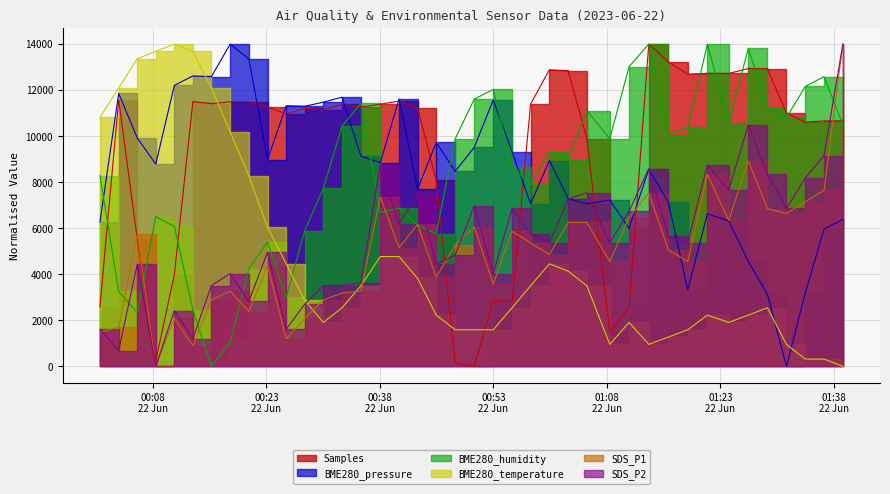

At 2023/06/22 01:18:41, list the series in order from largest to smallest.

Samples, BME280_humidity, SDS_P2, SDS_P1, BME280_pressure, BME280_temperature